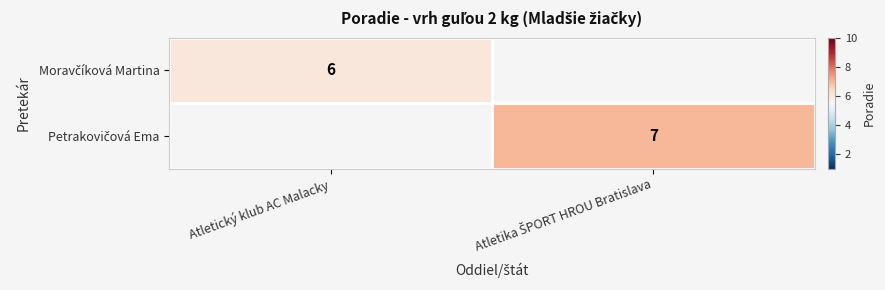

Where is Moravčíková Martina nearest to the value 6?

Atletický klub AC Malacky